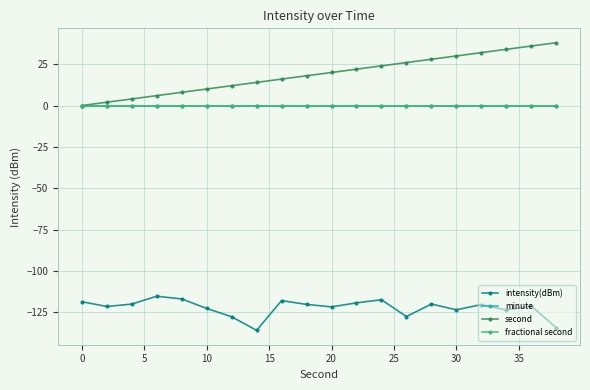

What is the minimum value for intensity(dBm)?

-136.0